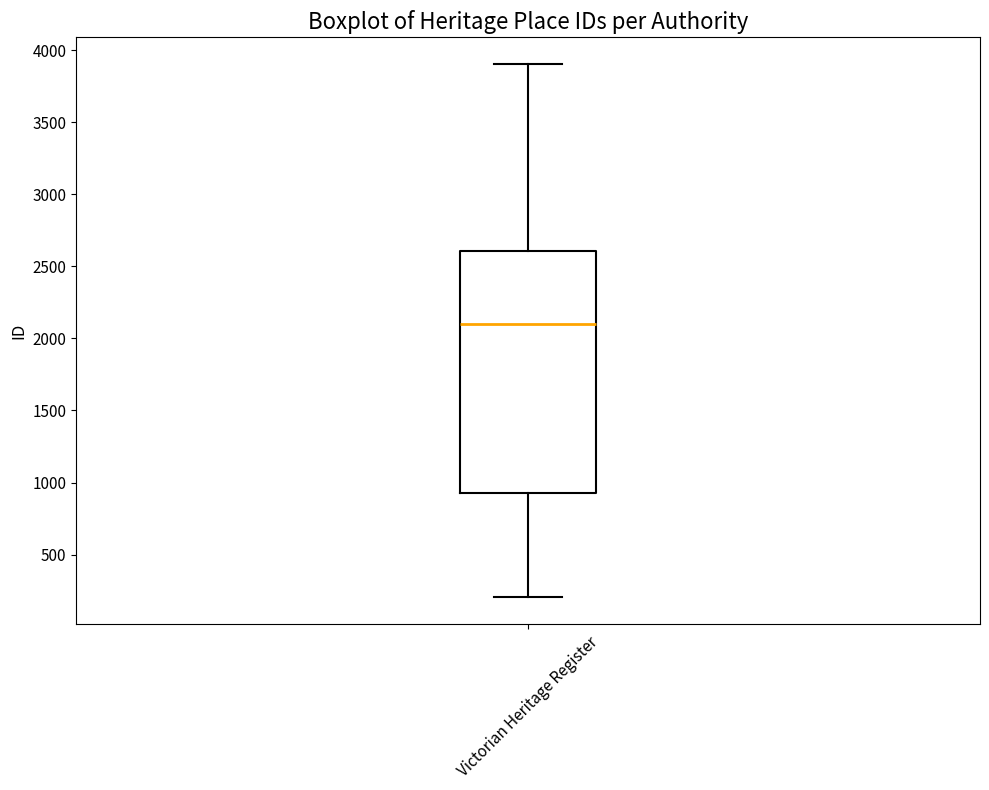

Read this box plot against the y-axis: the position of the median line, the range covered by the box, and the ends of both whiskers. The values are not printed on the chart, so give them approximately, as read against the axis.

median 2100, box 950 to 2600, whiskers 200 to 3900